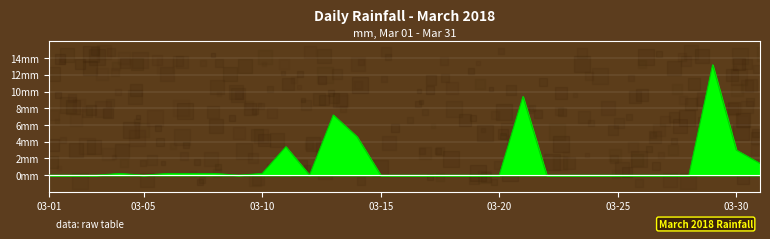

Does the chart display data point markers on the line(s)?

No